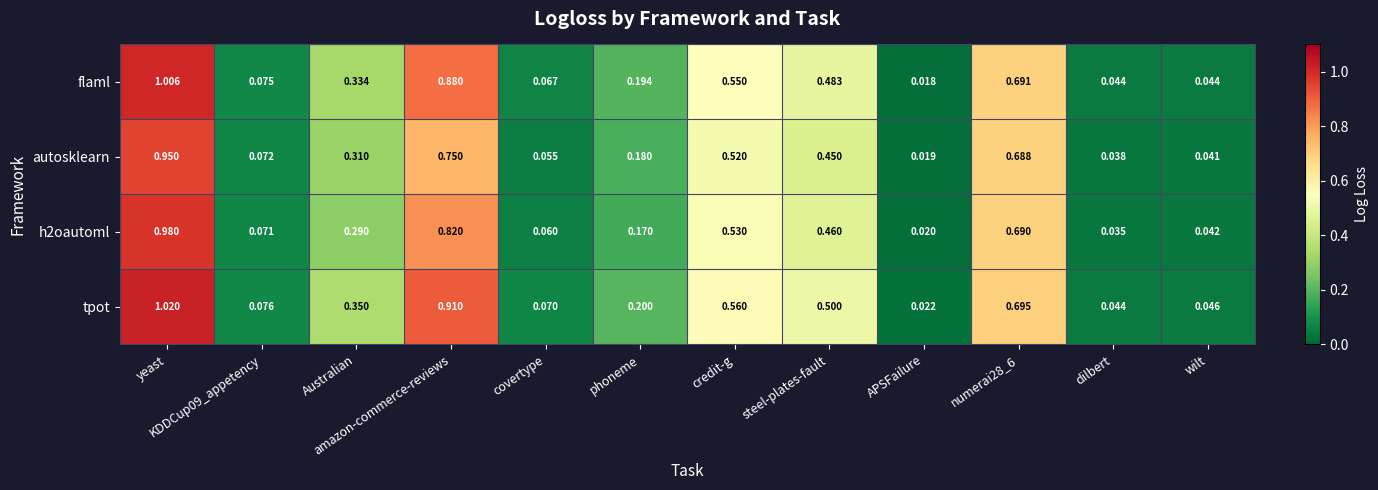

Which category has the lowest value in the autosklearn series?

APSFailure